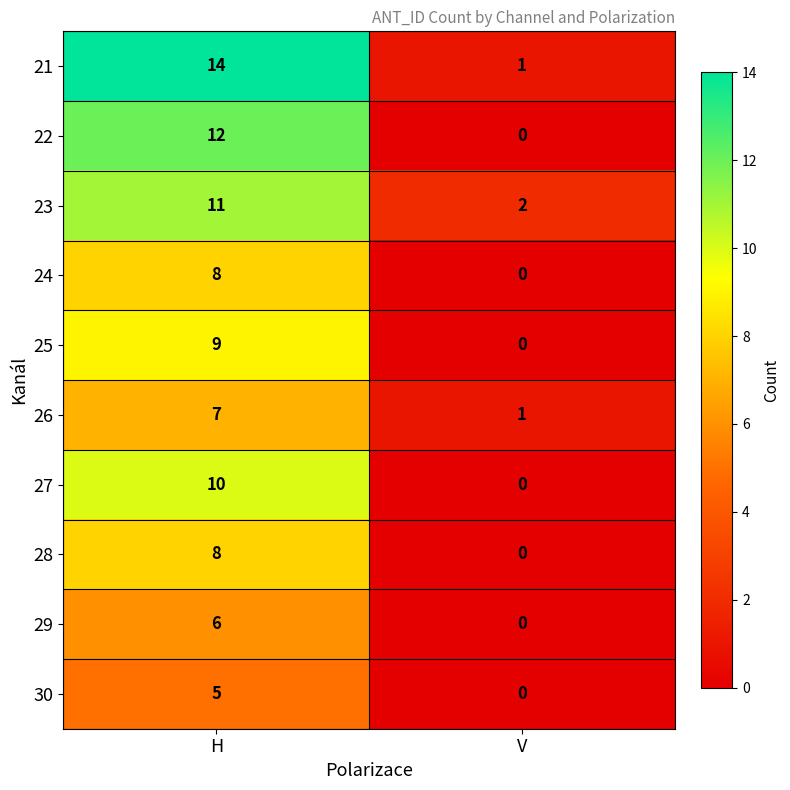

Which series has the widest spread of values?

21